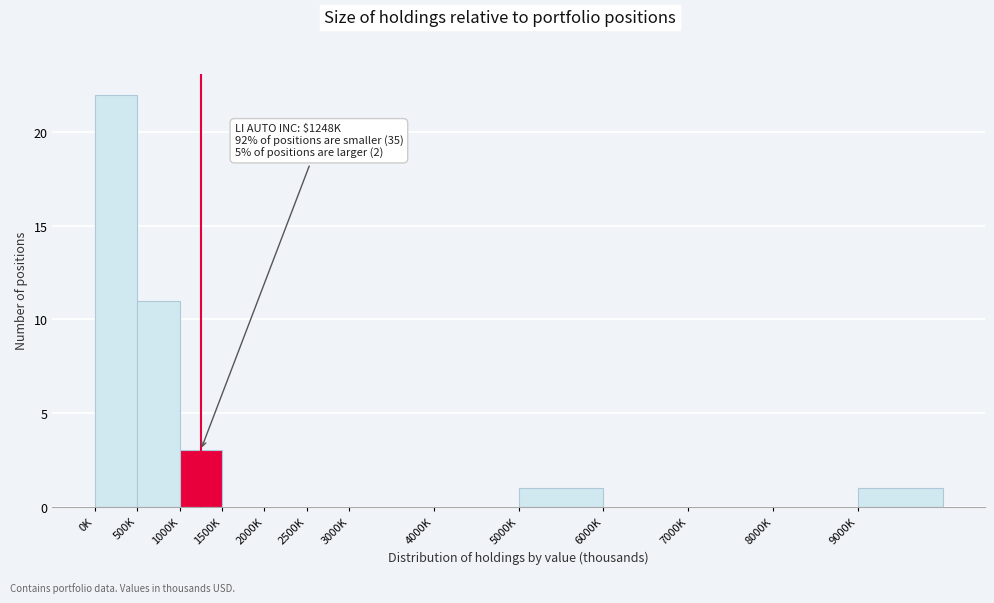

Reading right to left, transcribe all the data shown in this chart.

9000K=1	8000K=0	7000K=0	6000K=0	5000K=1	4000K=0	3000K=0	2500K=0	2000K=0	1500K=0	1000K=3	500K=11	0K=22